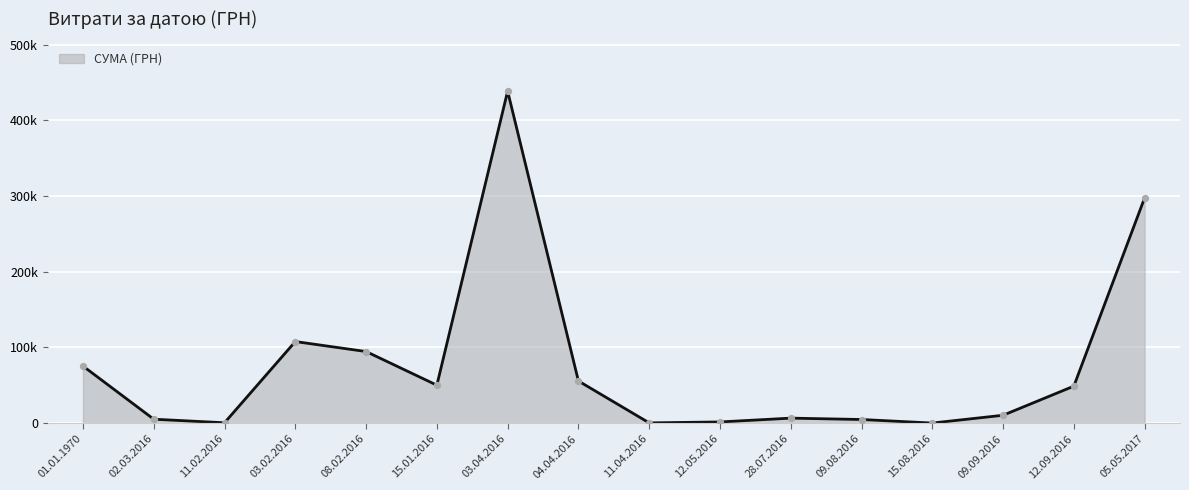

Which has a higher value, 11.04.2016 or 01.01.1970?

01.01.1970